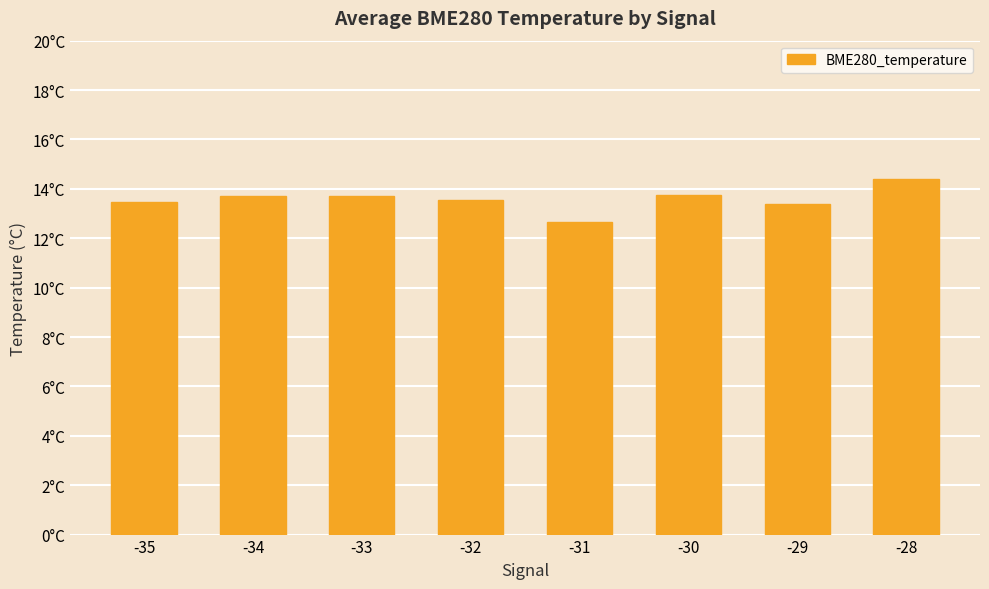

Where does the data first go above 13?

-35